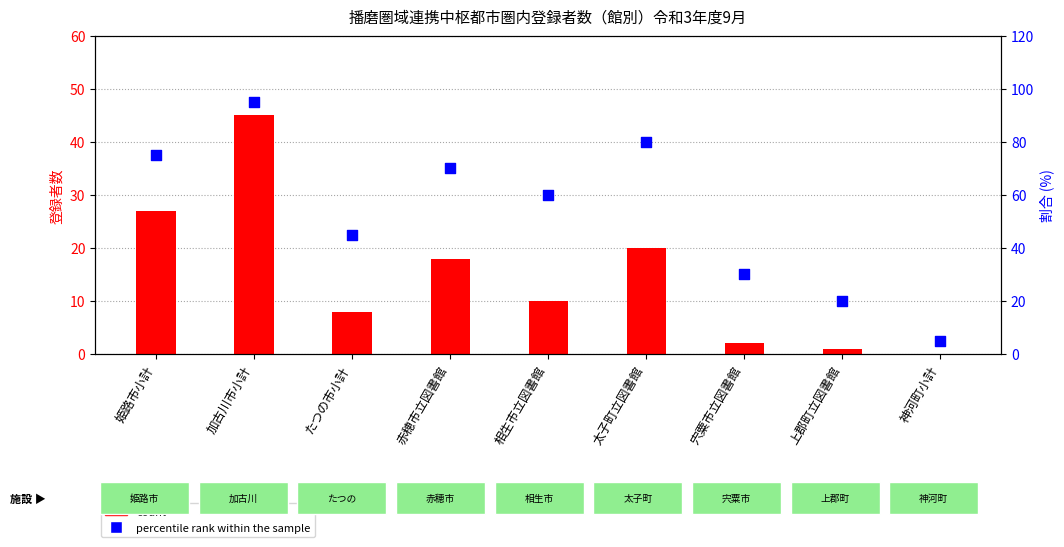

At how many categories does at least one series exceed 68?

4